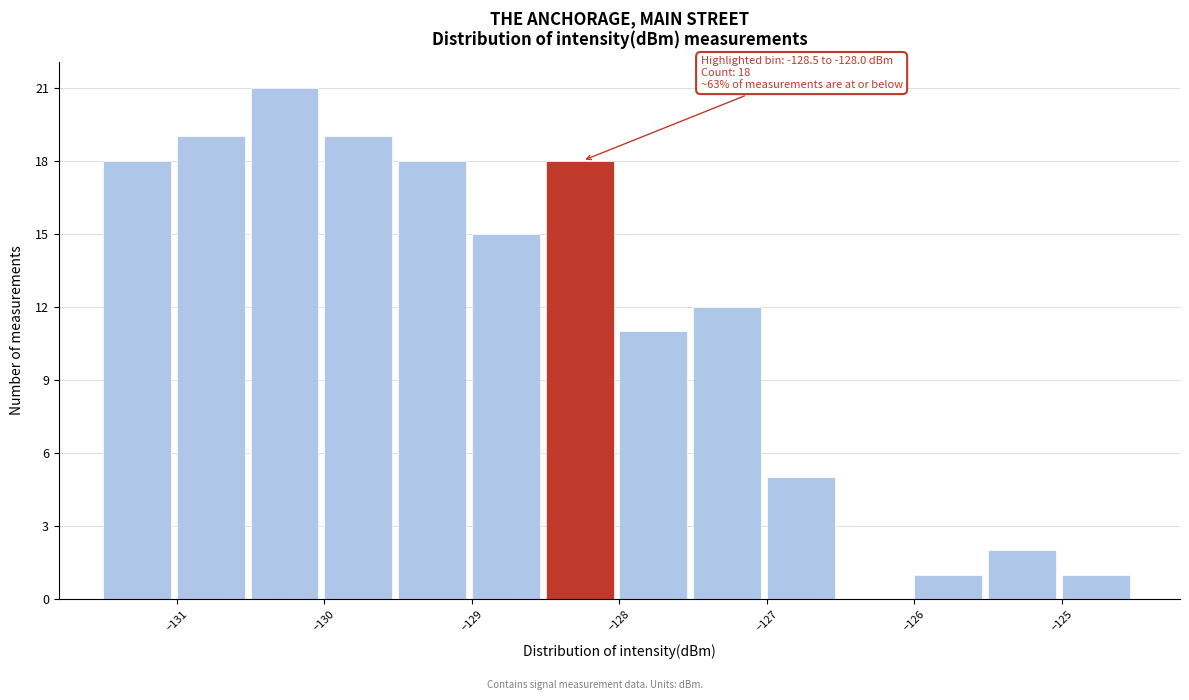

Over which range of the x-axis is the bar tallest?

-130.5 to -130.0